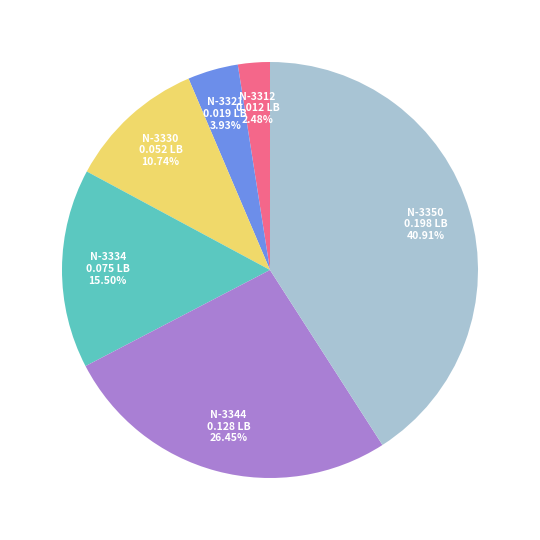

Is there any slice that represents more than half of the pie?

No